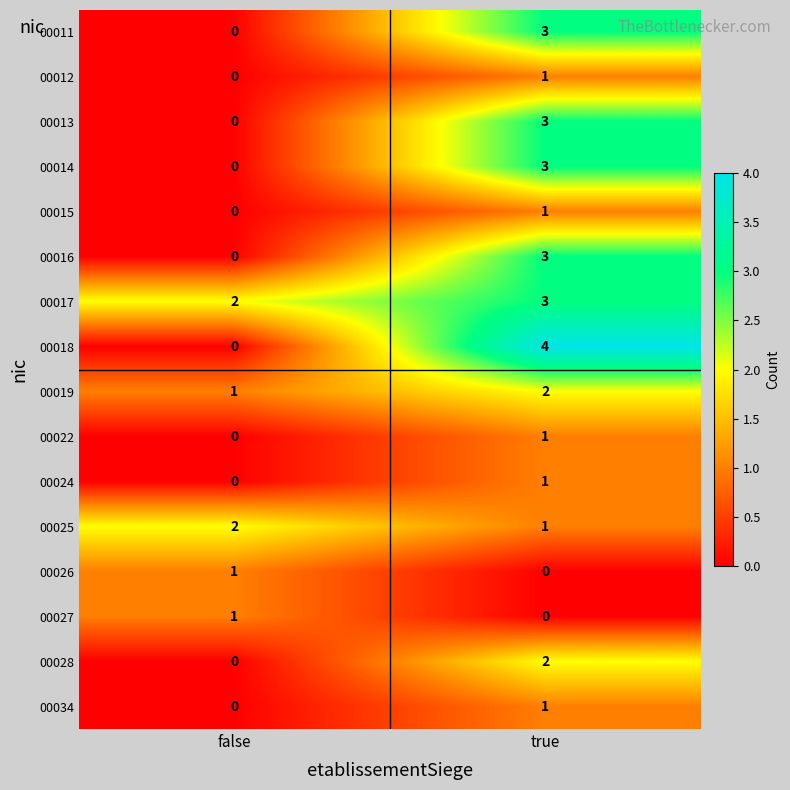

The 00016 series shows 3 at true. True or false?

True